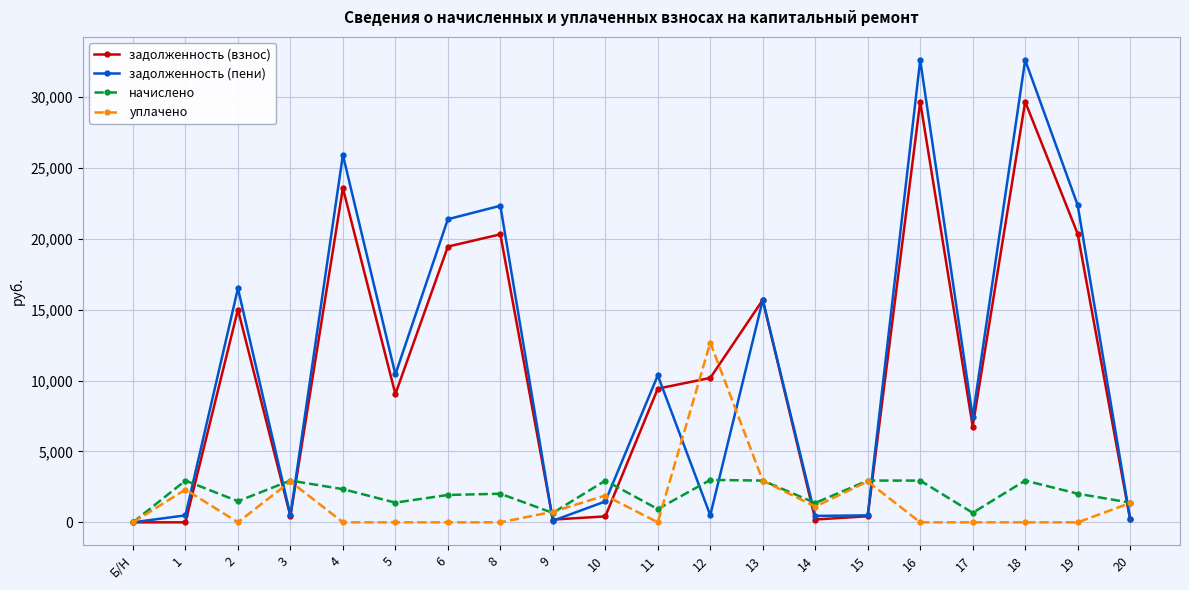

What is the highest value of the уплачено series?

12676.7